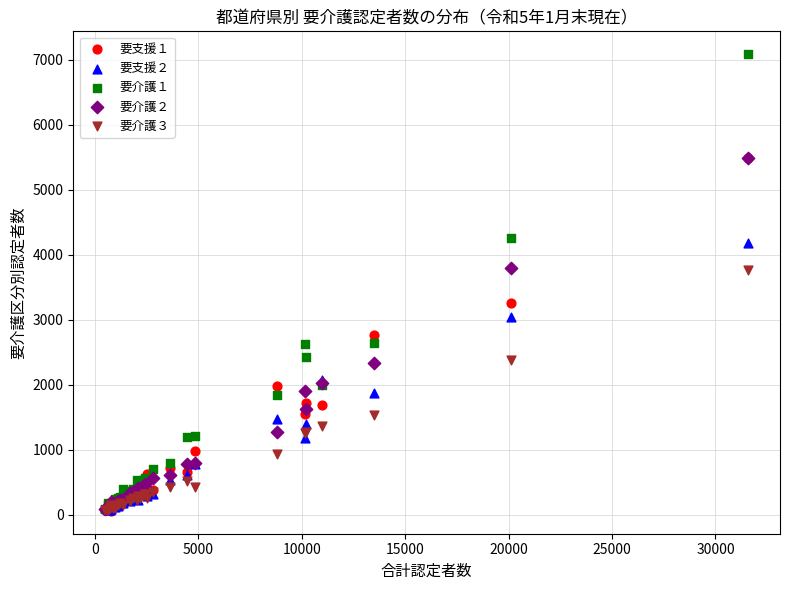

What are all the series names shown in the legend?

要支援１, 要支援２, 要介護１, 要介護２, 要介護３